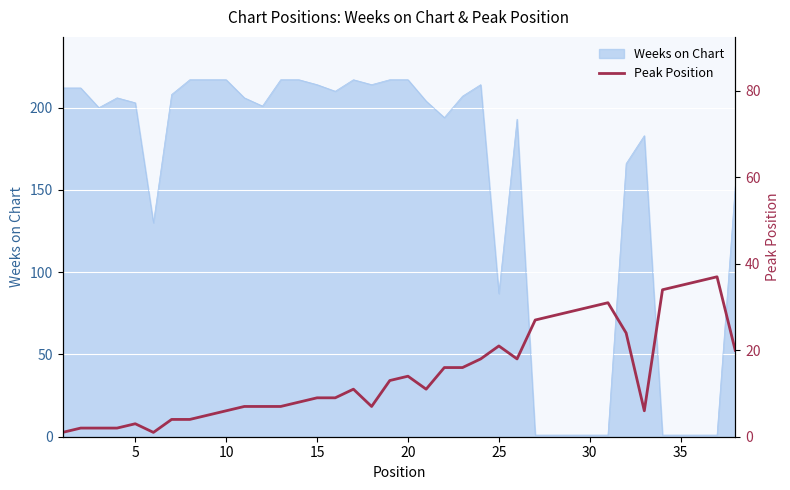

True or false: there are more than 0 points higher than both neighbors.

True